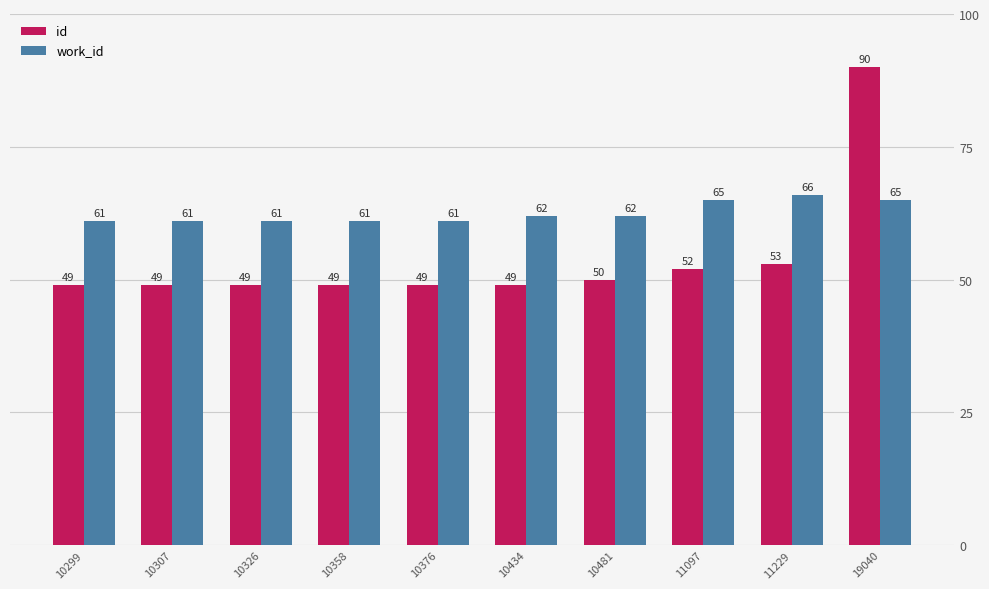

How many groups of bars are there?

10